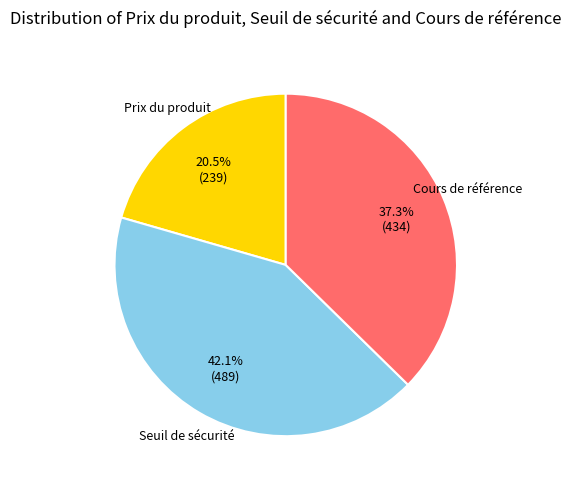

Count the number of slices in the pie.

3